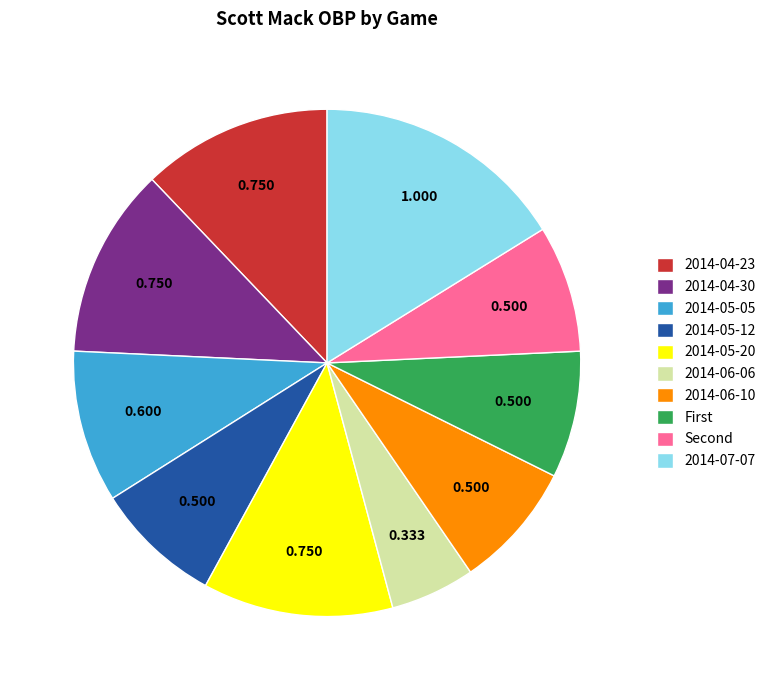

The 2014-05-05 slice represents 10% of the pie. True or false?

True